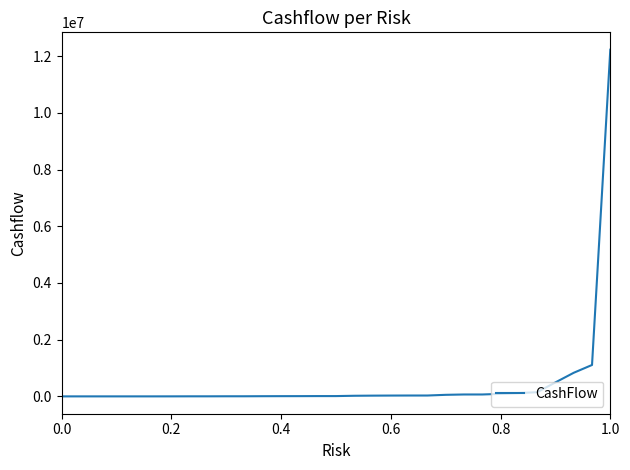

What is the greatest value displayed?

12227681.5